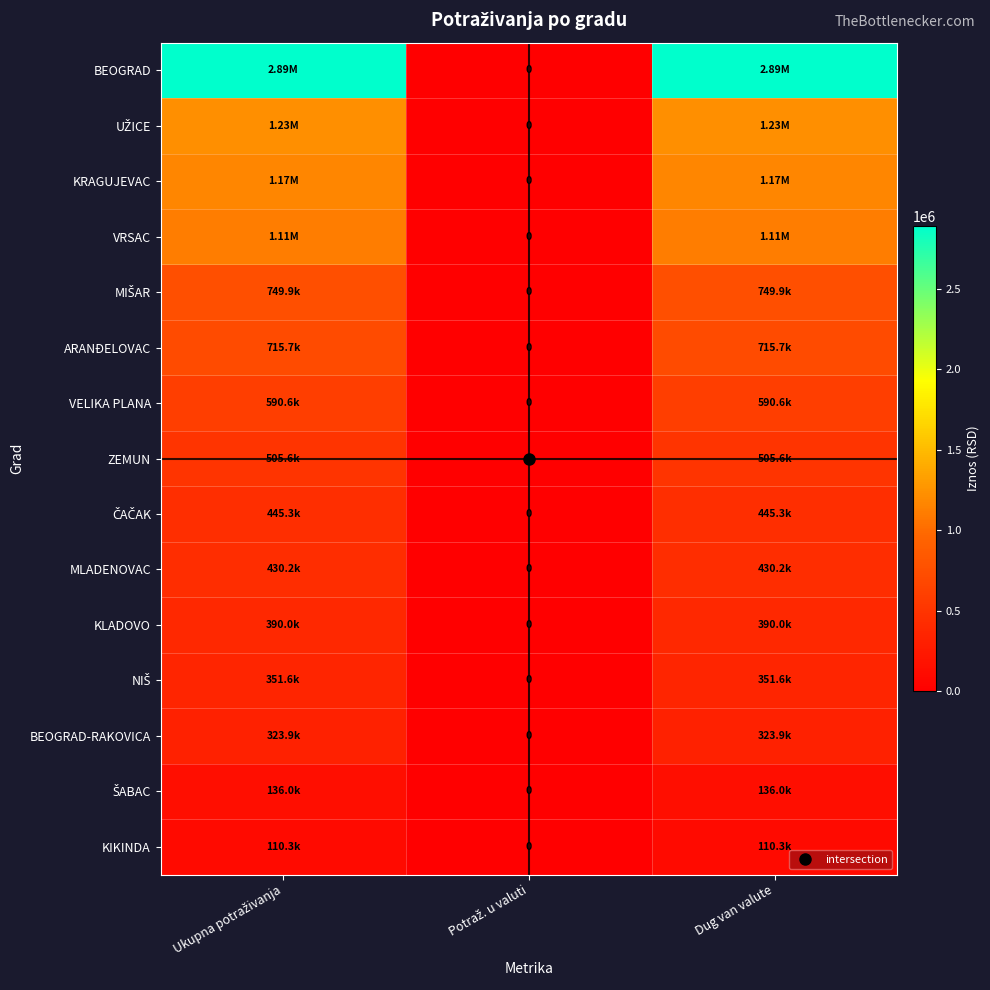

Between Dug van valute and Ukupna potraživanja, which is larger?

Dug van valute